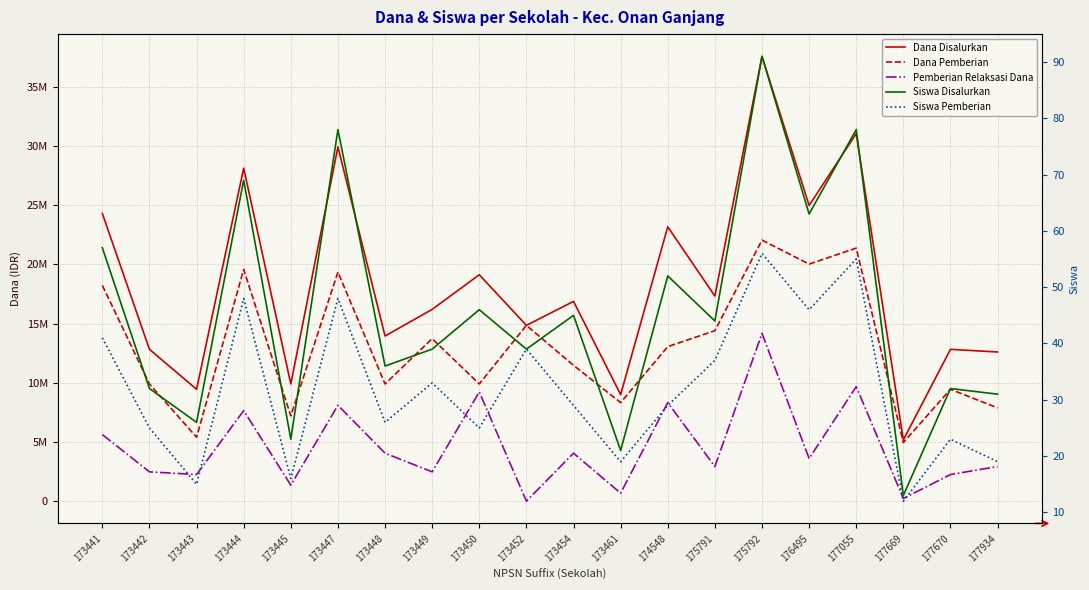

Which series has the widest spread of values?

Dana Disalurkan